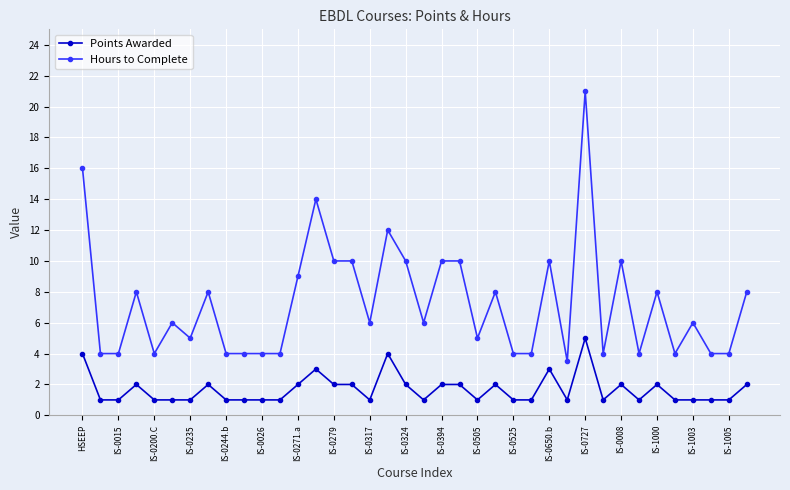

True or false: Hours to Complete and Points Awarded intersect in this chart.

False